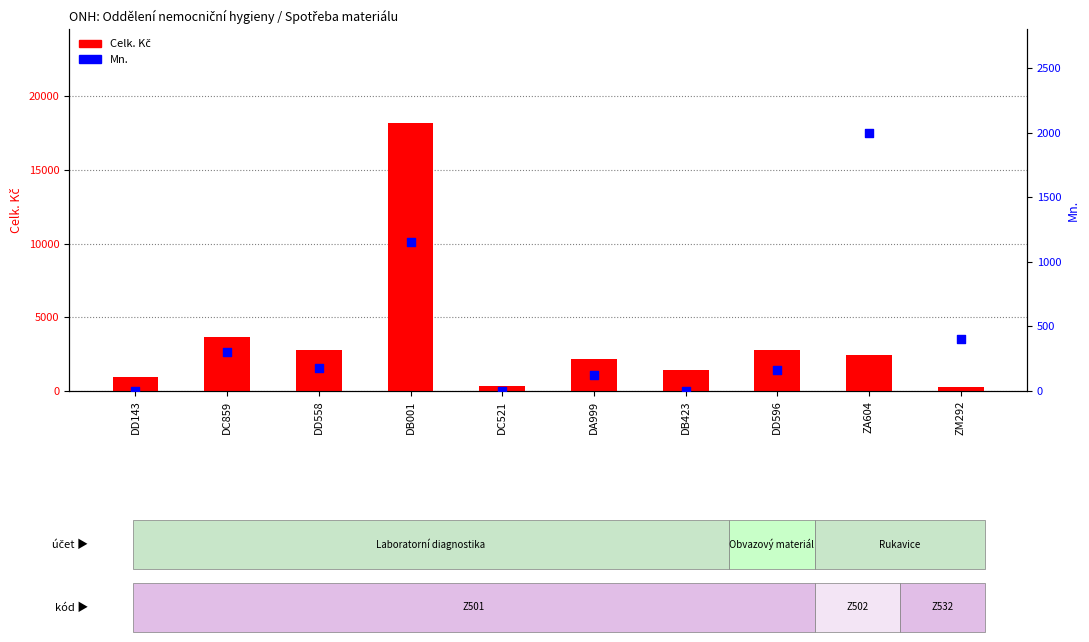

Which series contains the lowest Y value?

Mn.